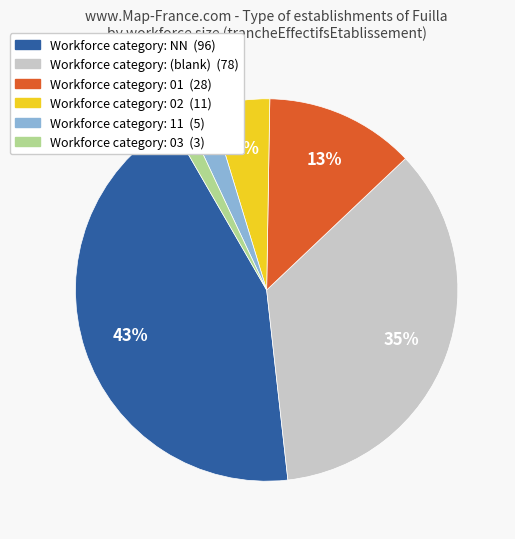

To the nearest percent, what is the difference between the largest and smallest slice percentages?

42%